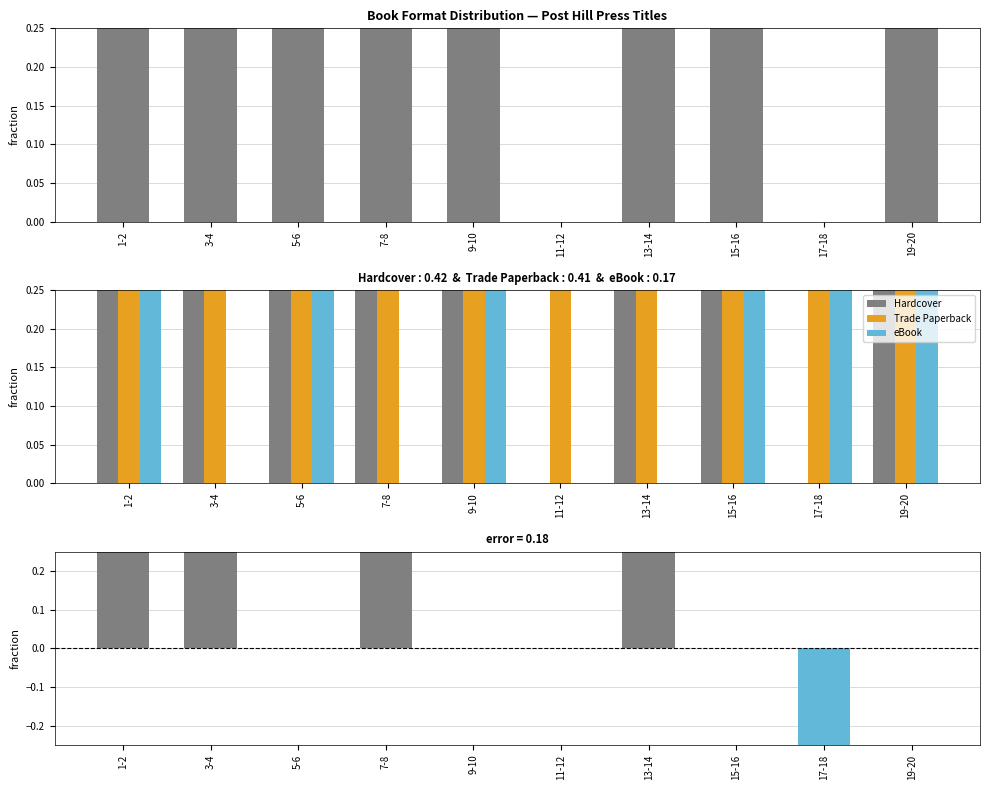

What is the label of the 4th bar from the left?

7-8